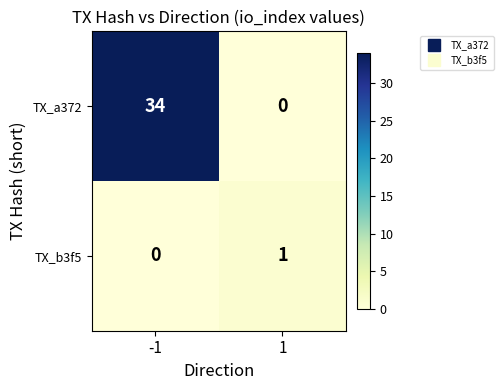

The value of TX_b3f5 at 1 is 1. True or false?

True